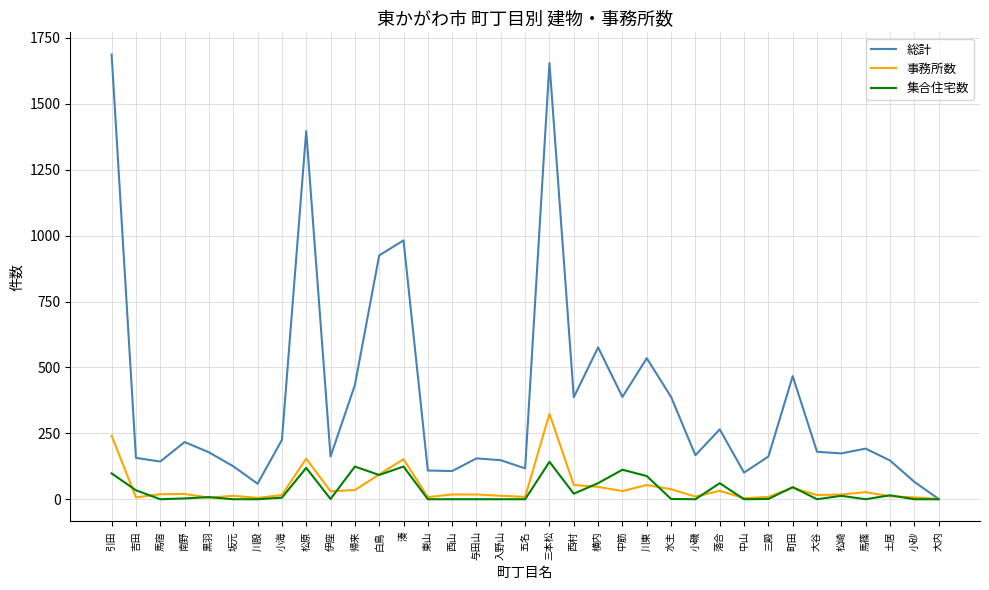

Where is 総計 nearest to the value 844?

白鳥